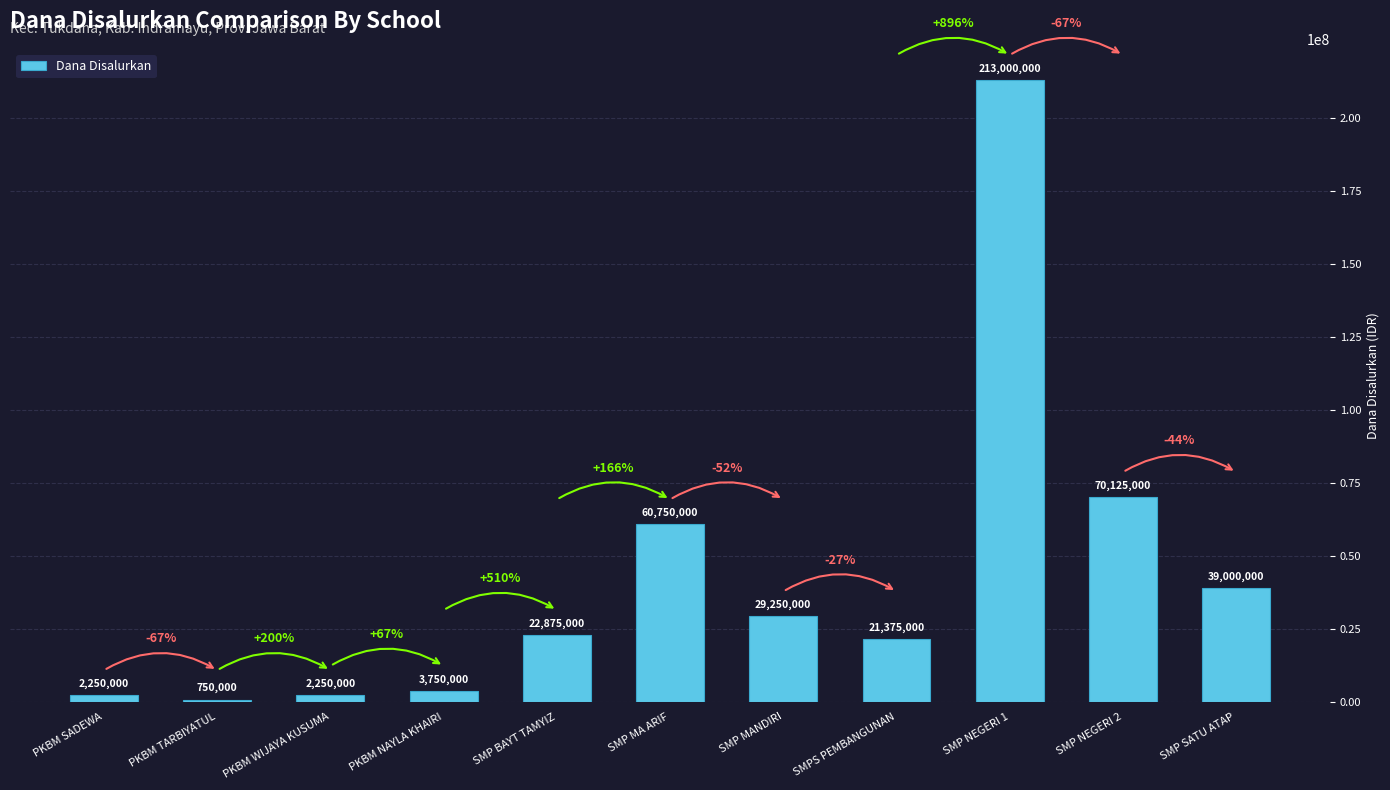

Which label corresponds to the largest value in the chart?

SMP NEGERI 1